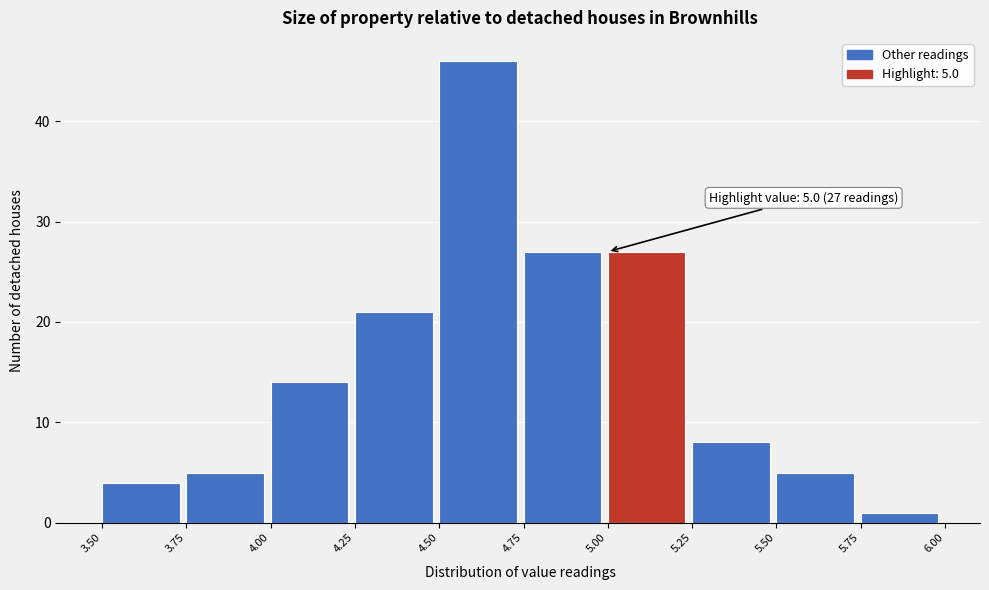

Over which range of the x-axis is the bar tallest?

4.50 to 4.75